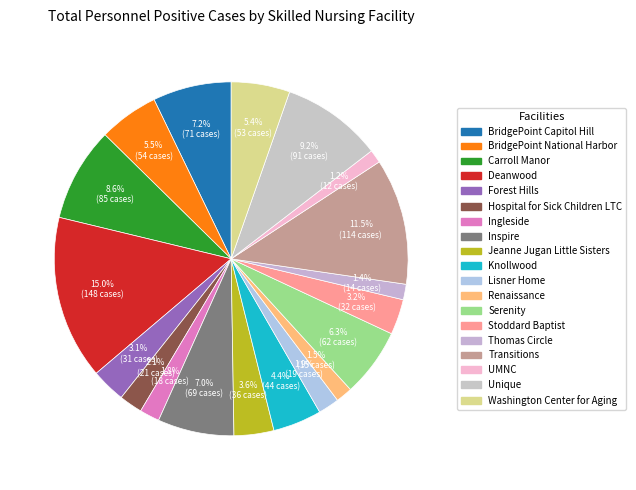

How many segments does this pie chart have?

19